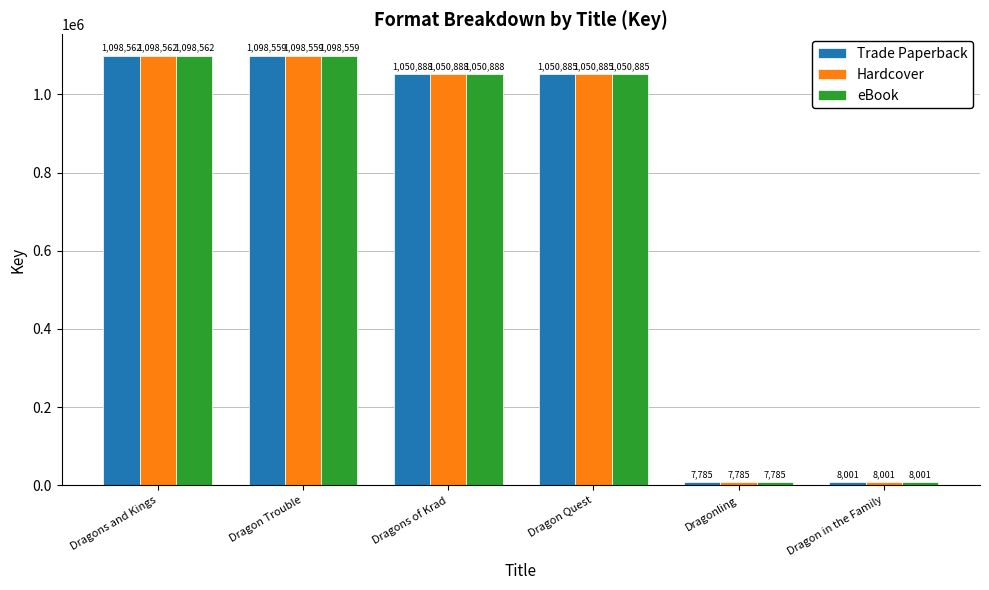

The Hardcover series shows 723372 at Dragon Trouble. True or false?

False